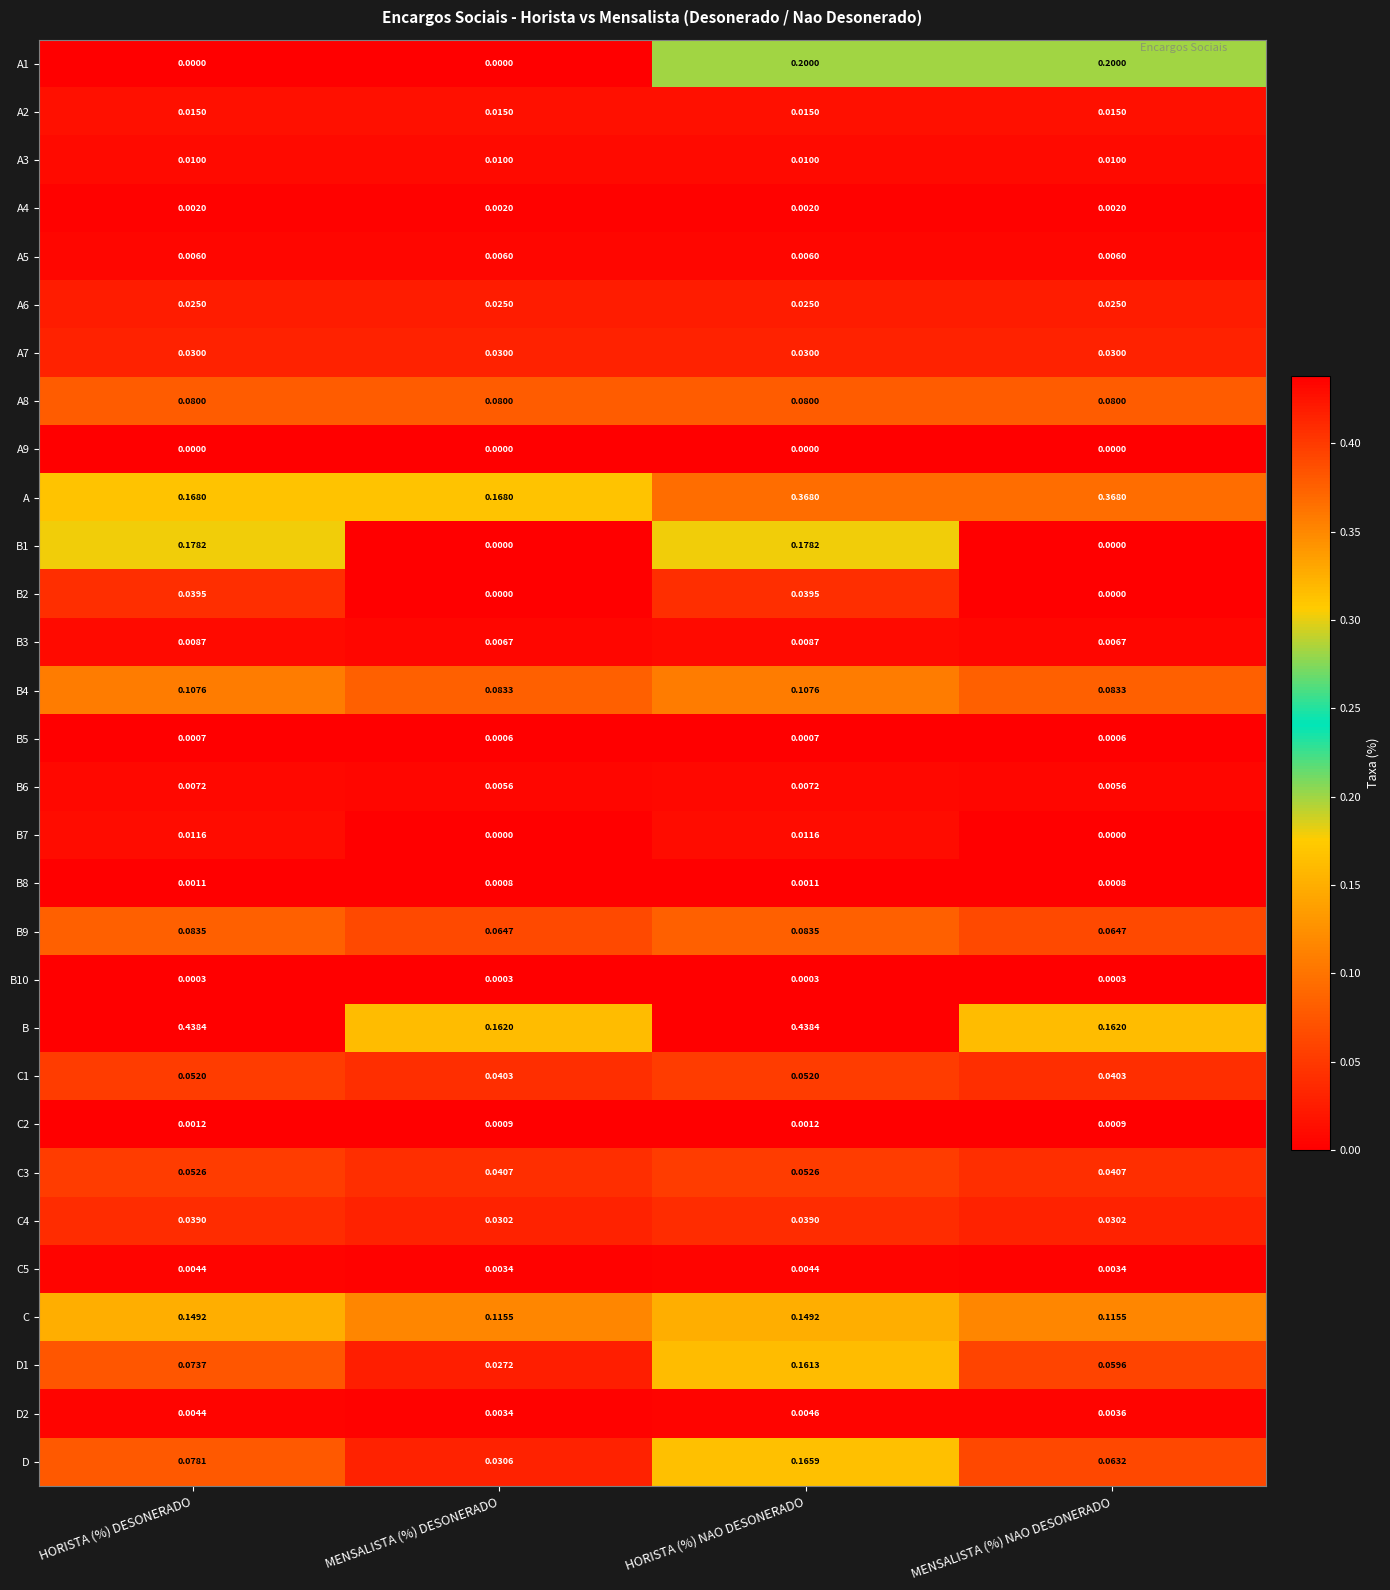

What is the total value across all series at HORISTA (%) DESONERADO?

1.7